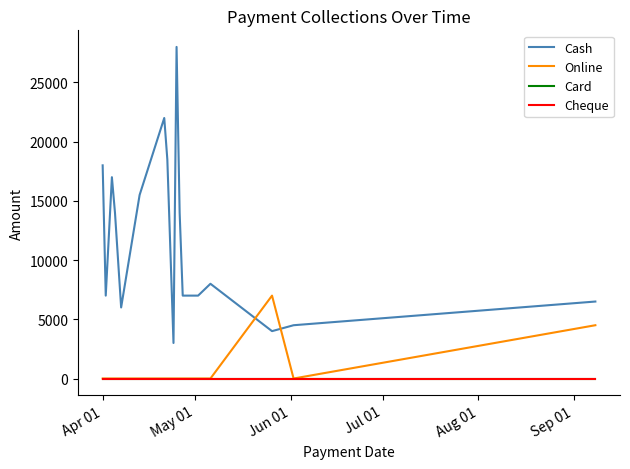

How many lines are shown in the chart?

4